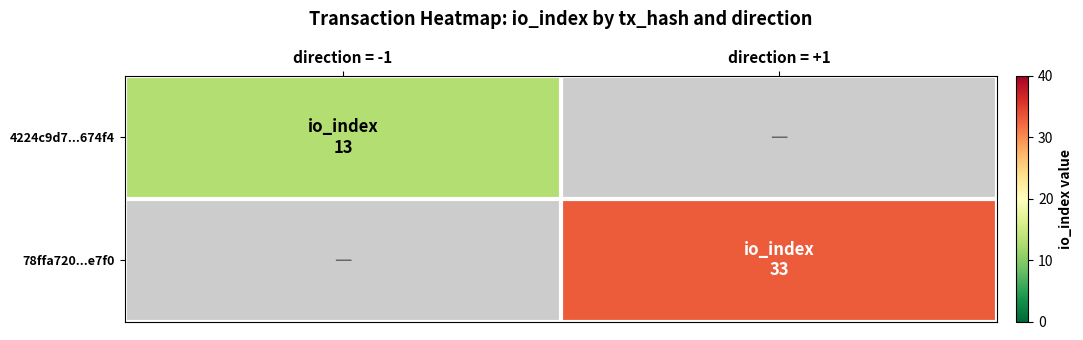

What is the maximum value shown in the chart?

33.0